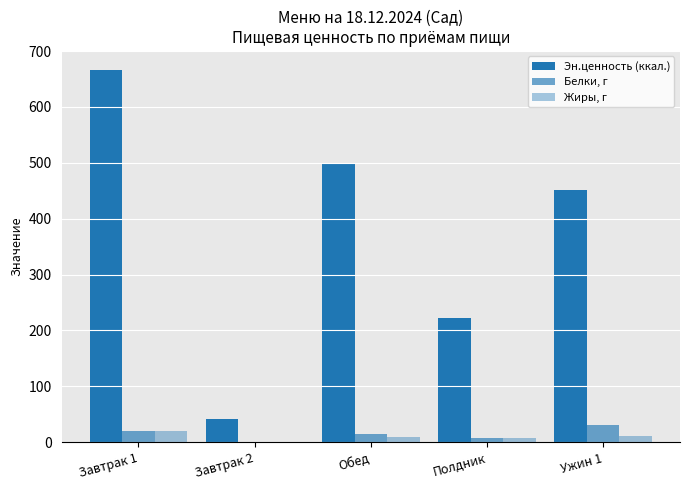

What is the sum of all Жиры, г values?

48.8